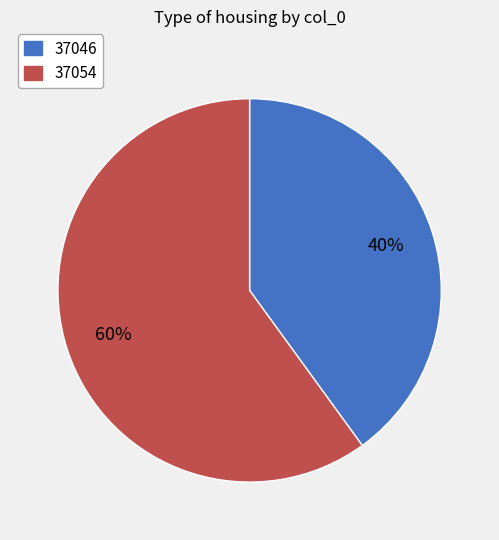

How many slices are in this pie chart?

2